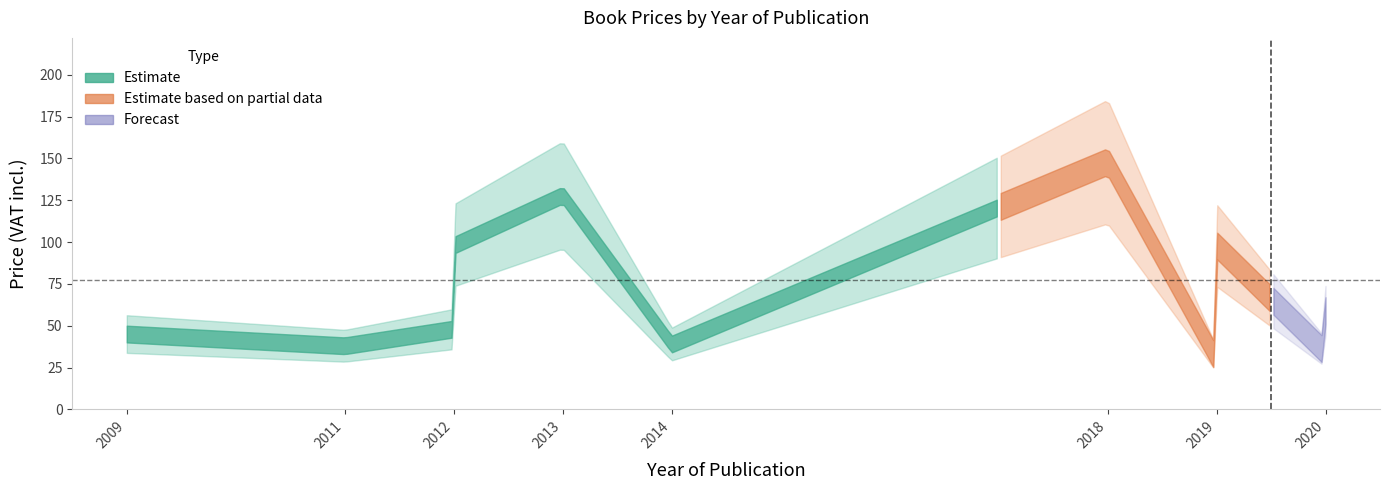

True or false: the data has more than 0 interior local peaks.

True